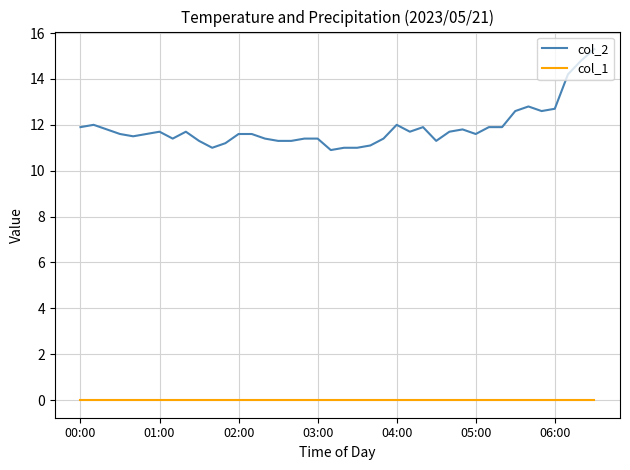

List the series in order of their overall mean, highest first.

col_2, col_1